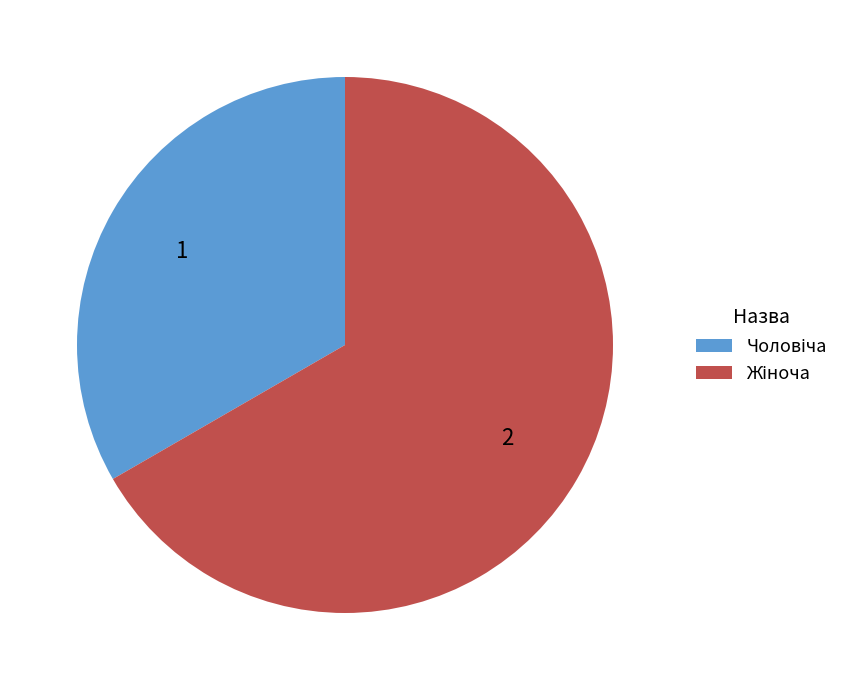

Does any single category account for the majority?

Yes